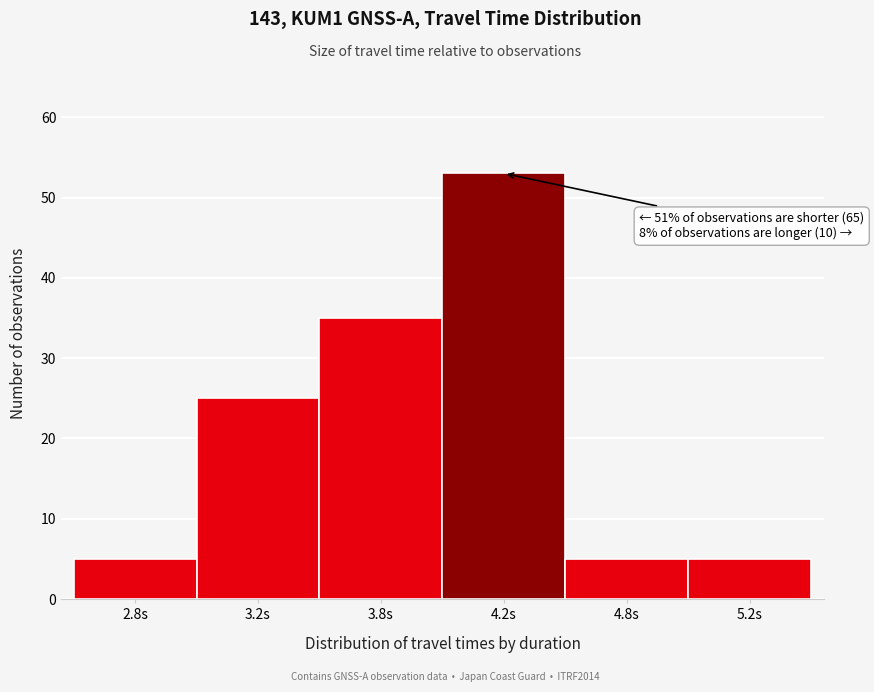

Reading right to left, transcribe all the data shown in this chart.

5.2s=5	4.8s=5	4.2s=53	3.8s=35	3.2s=25	2.8s=5